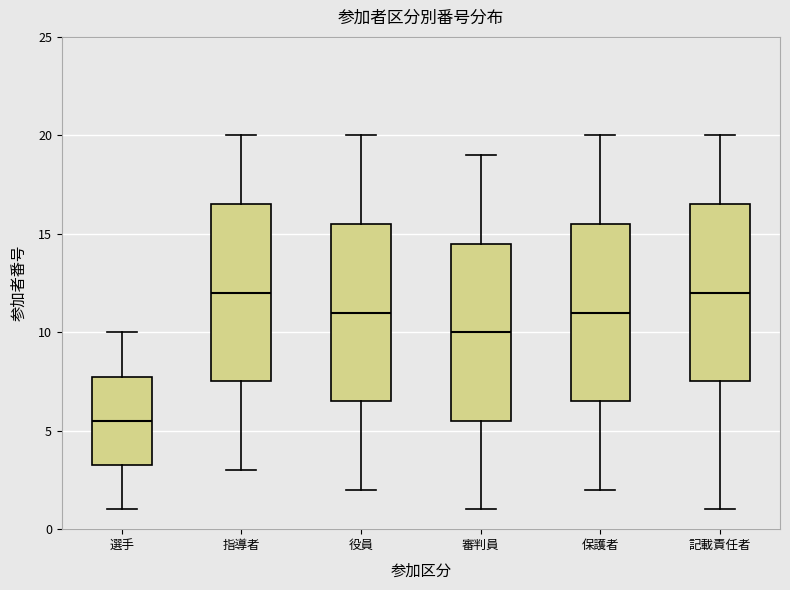

Reading left to right, transcribe this box plot: for each box, give where its median line is, the range the box spans, and where its two whiskers end, as read against the y-axis. The values are not printed on the chart, so give them approximately, as read against the axis.

選手: median 5.5, box 3.5 to 8.0, whiskers 1.0 to 10.0
指導者: median 12.0, box 7.5 to 16.5, whiskers 3.0 to 20.0
役員: median 11.0, box 6.5 to 15.5, whiskers 2.0 to 20.0
審判員: median 10.0, box 5.5 to 14.5, whiskers 1.0 to 19.0
保護者: median 11.0, box 6.5 to 15.5, whiskers 2.0 to 20.0
記載責任者: median 12.0, box 7.5 to 16.5, whiskers 1.0 to 20.0